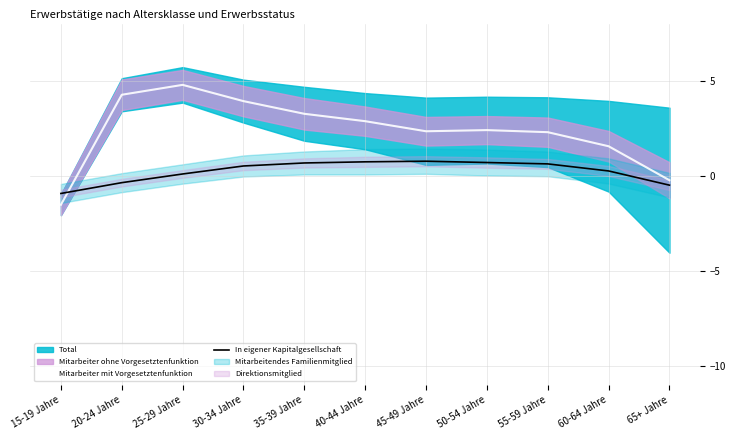

At which label does In eigener Kapitalgesellschaft reach its minimum?

15-19 Jahre